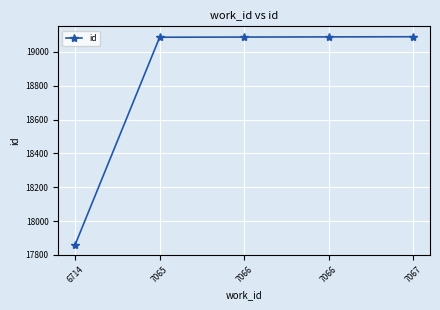

Read the value at 7066, to the nearest 50.

19100